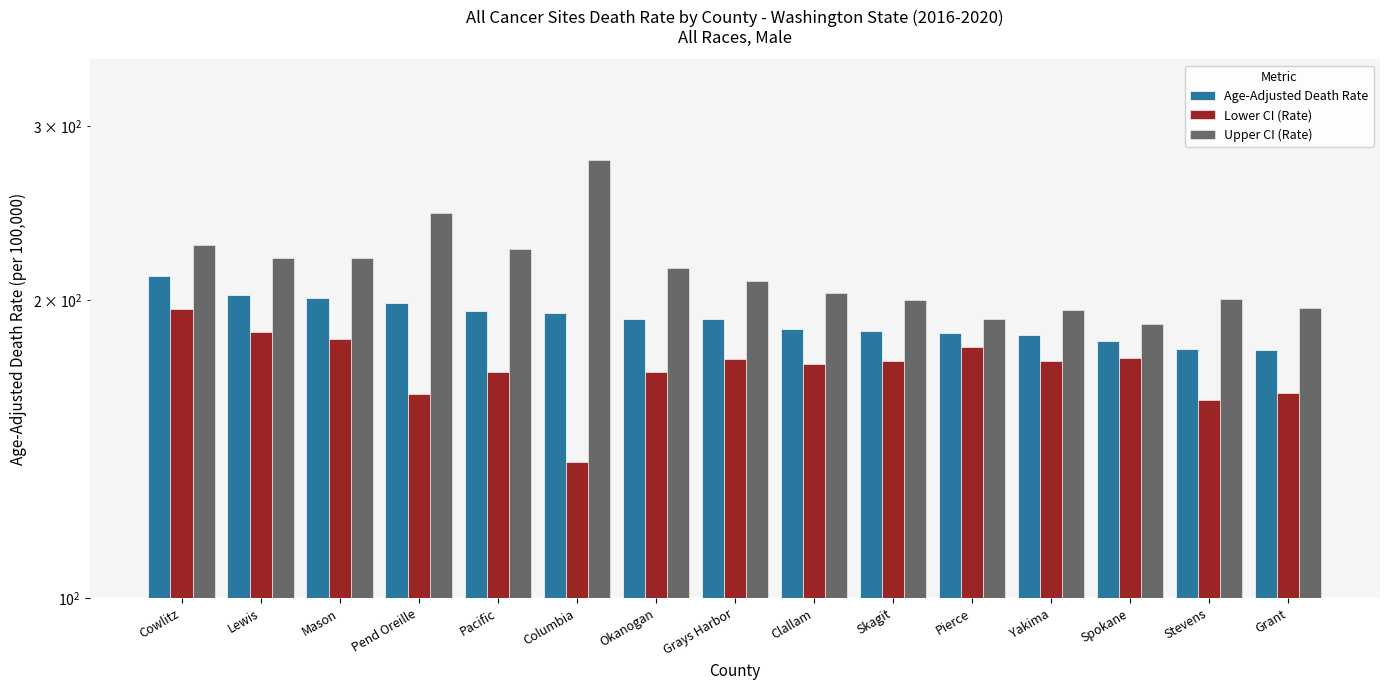

Between Pacific and Cowlitz, which is larger?

Cowlitz